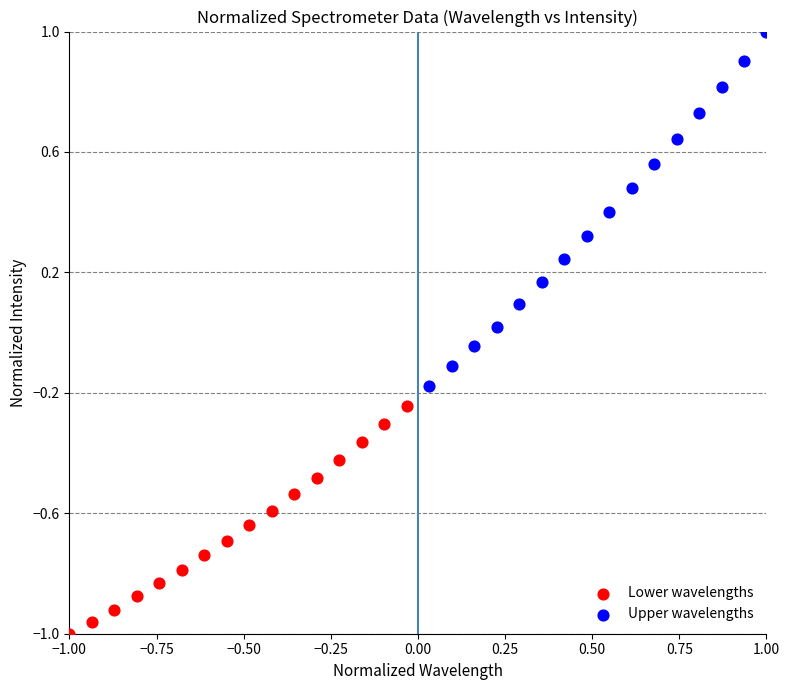

Which series has the largest Y range (max minus min)?

Upper wavelengths